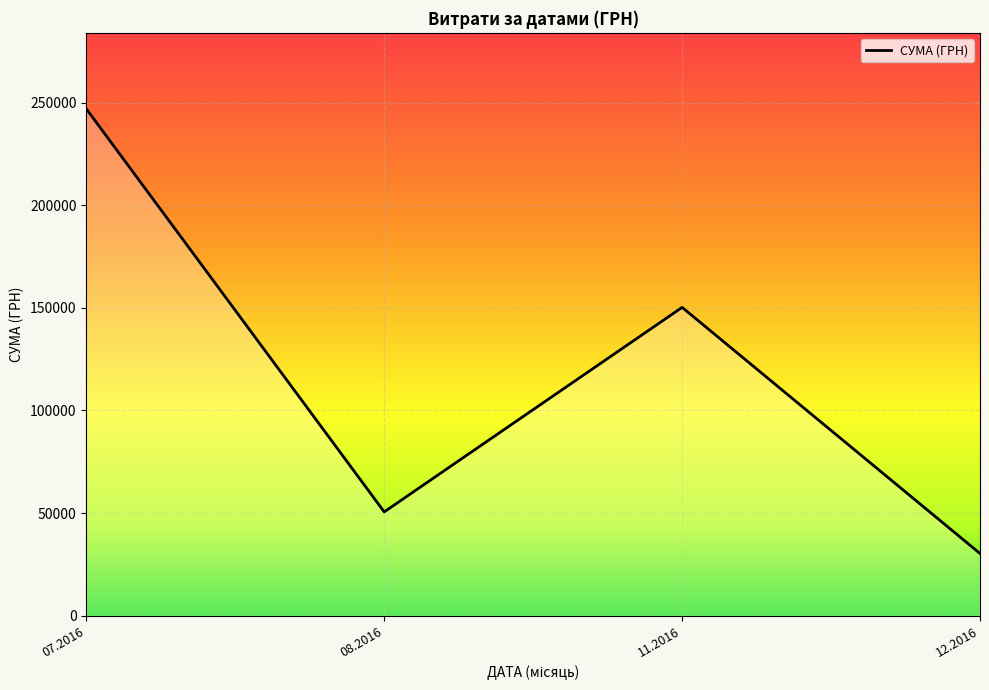

Read the value at 12.2016.

30341.0